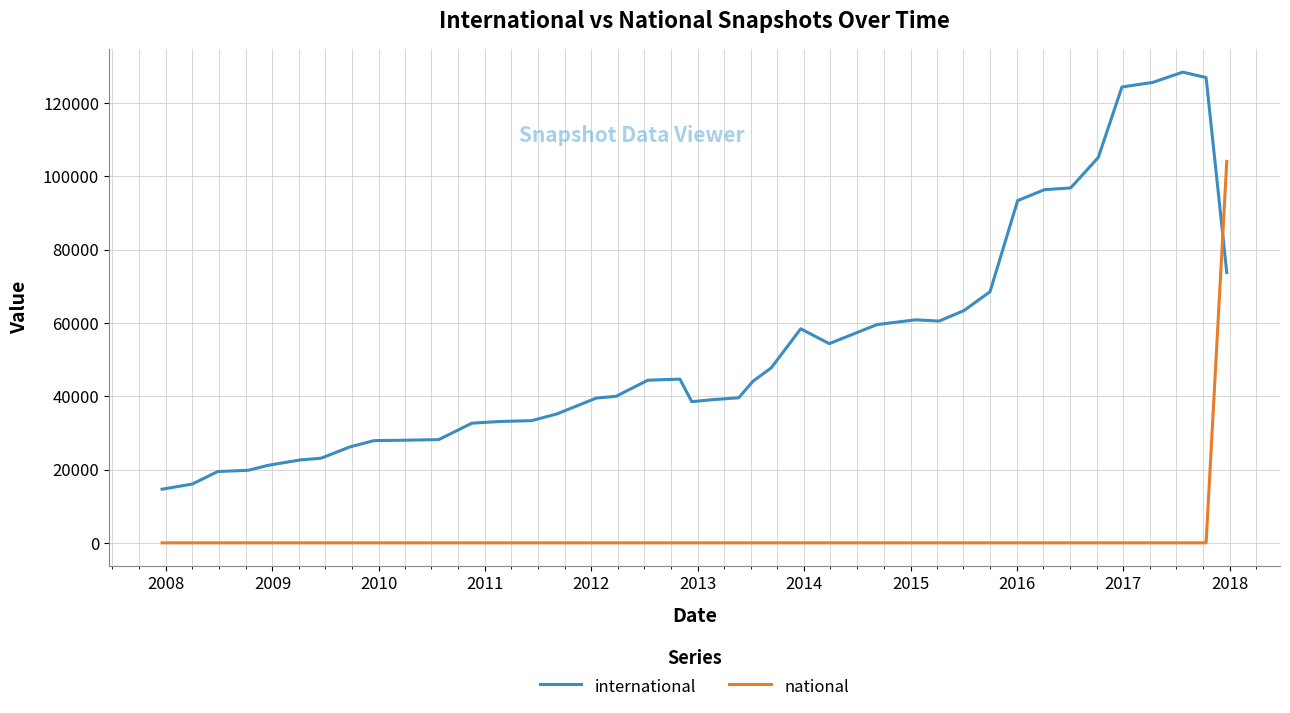

Rank the series by their maximum value, from lowest to highest.

national, international